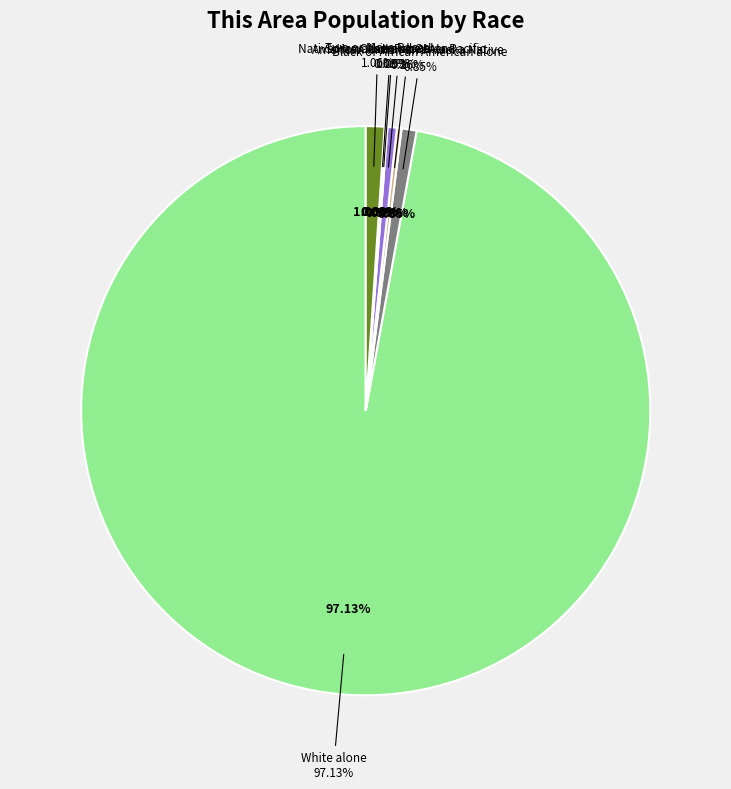

The Black or African American alone slice represents 1% of the pie. True or false?

True